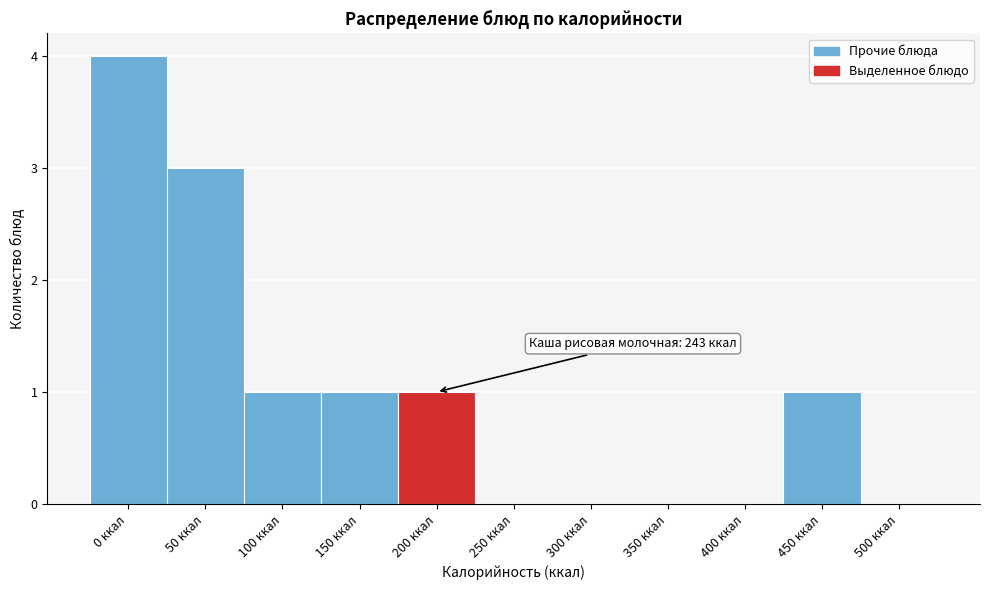

Reading right to left, transcribe all the data shown in this chart.

500 ккал=0	450 ккал=1	400 ккал=0	350 ккал=0	300 ккал=0	250 ккал=0	200 ккал=1	150 ккал=1	100 ккал=1	50 ккал=3	0 ккал=4